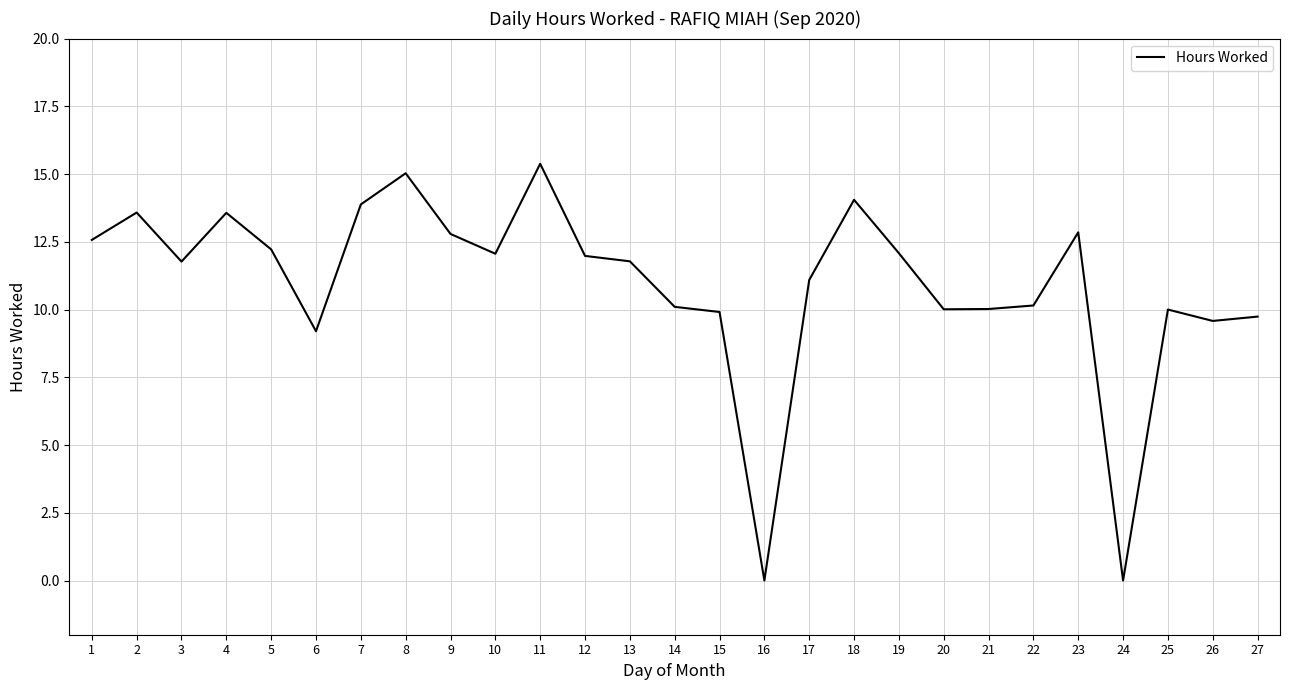

What is the maximum value shown in the chart?

15.4